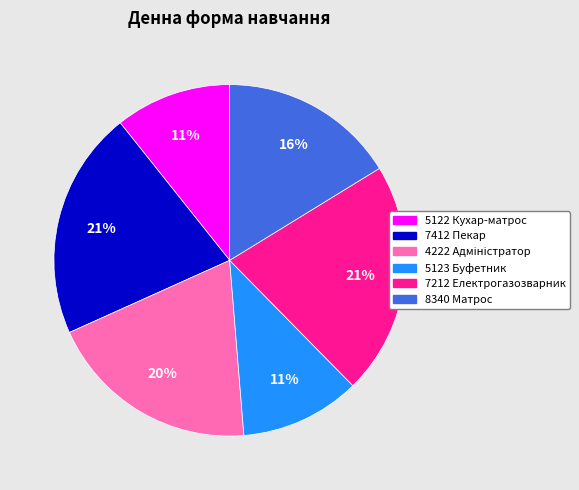

Does 8340 Матрос account for over 50% of the chart?

No